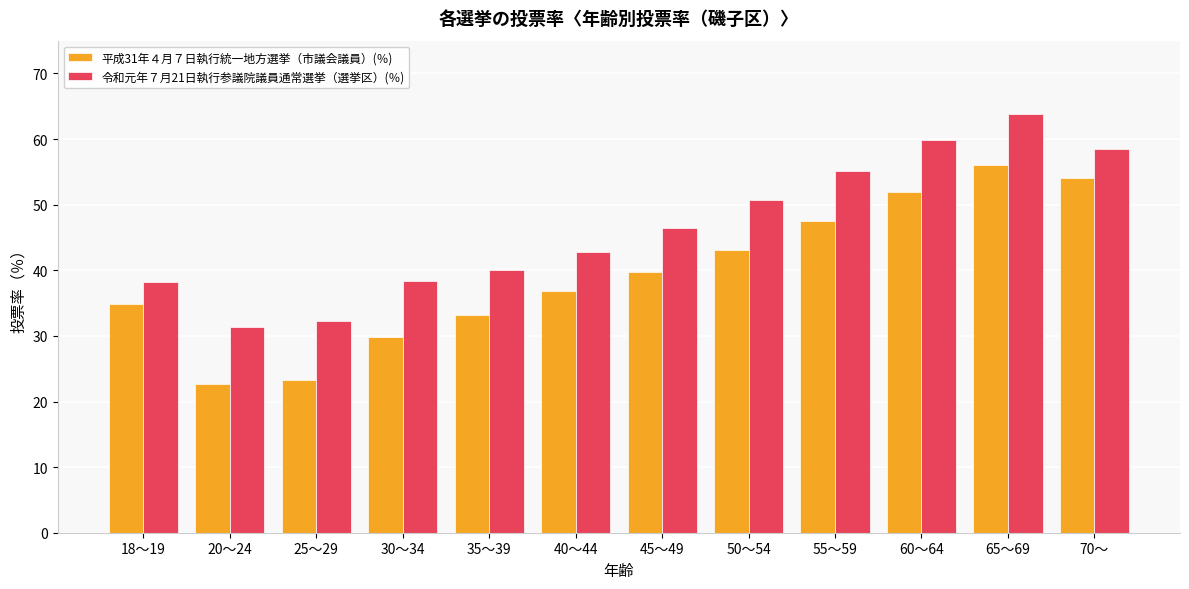

Where is 平成31年４月７日執行統一地方選挙（市議会議員）(％) nearest to the value 39?

45～49